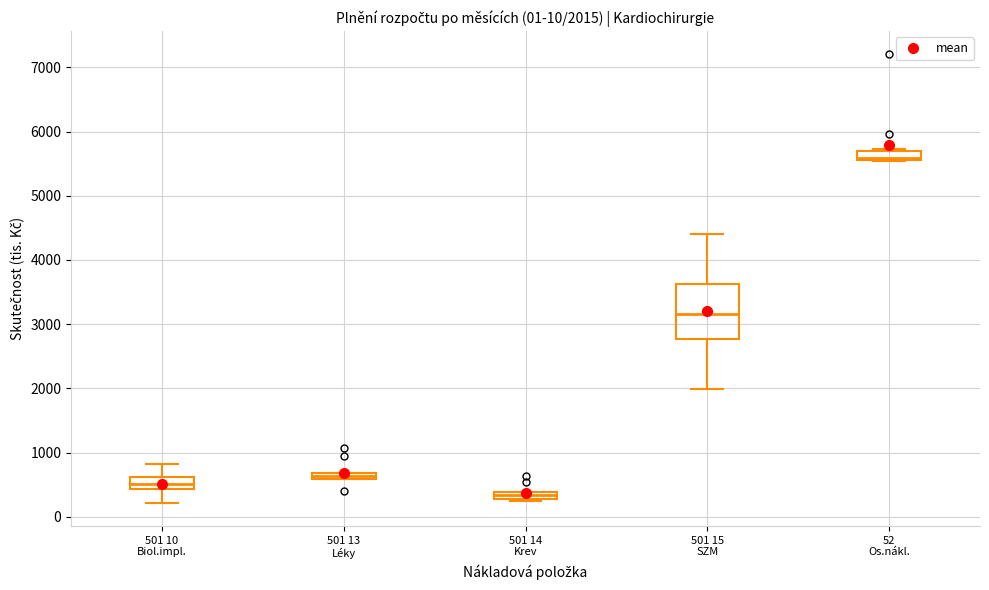

Which box has the lowest median line?

501 14 Krev